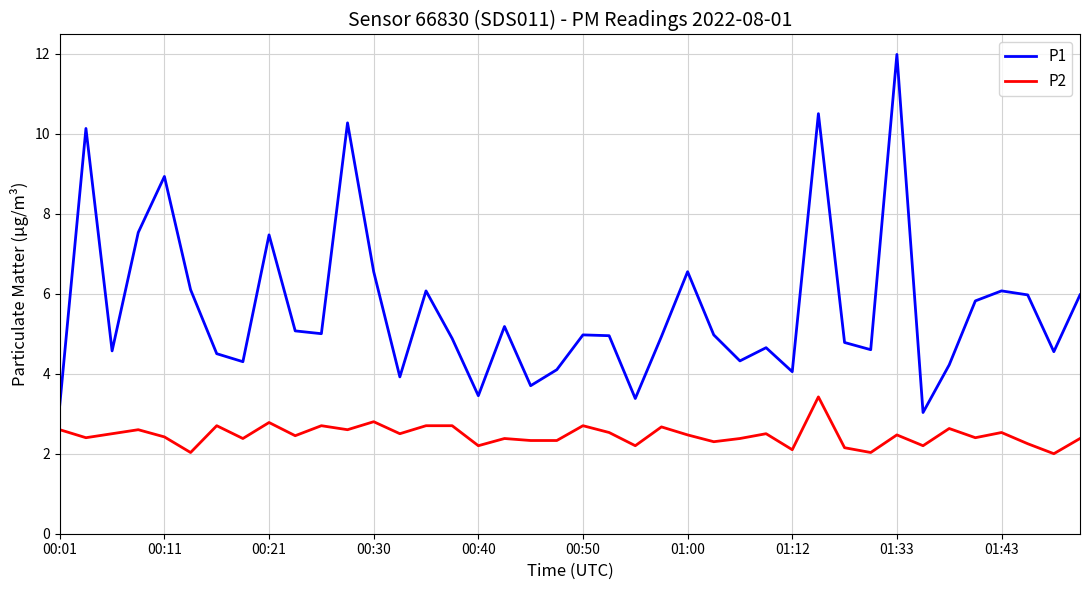

Which series has the largest total across all categories?

P1